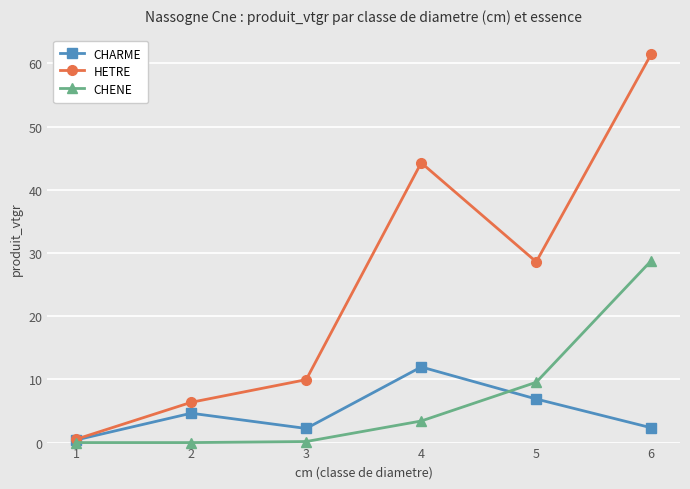

How many data points in HETRE are less than 28?

3